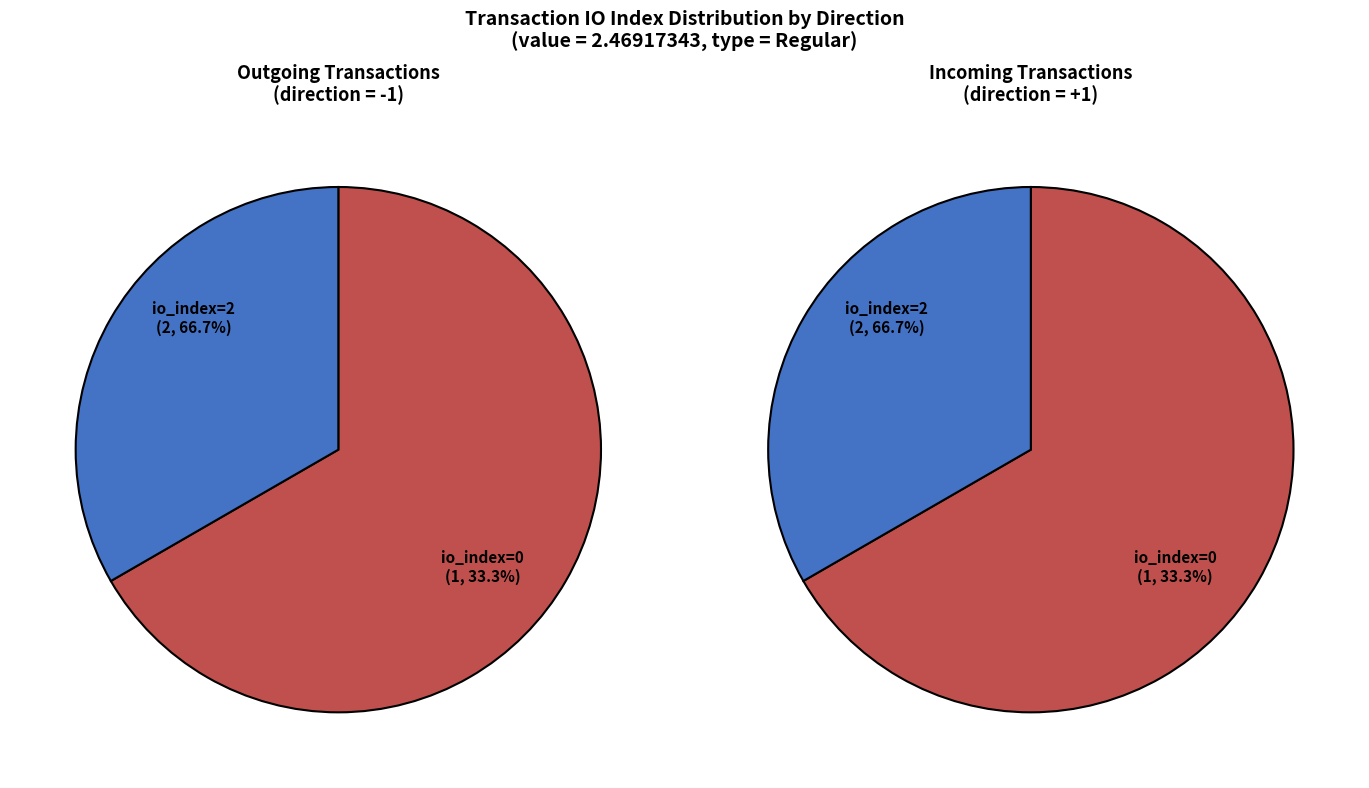

To the nearest percent, what is the difference between the largest and smallest slice percentages?

33%